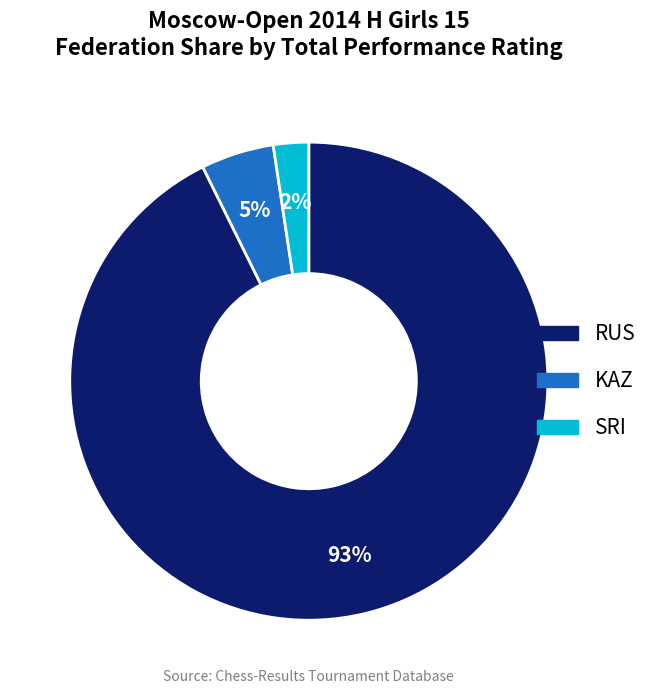

How many slices are in this pie chart?

3